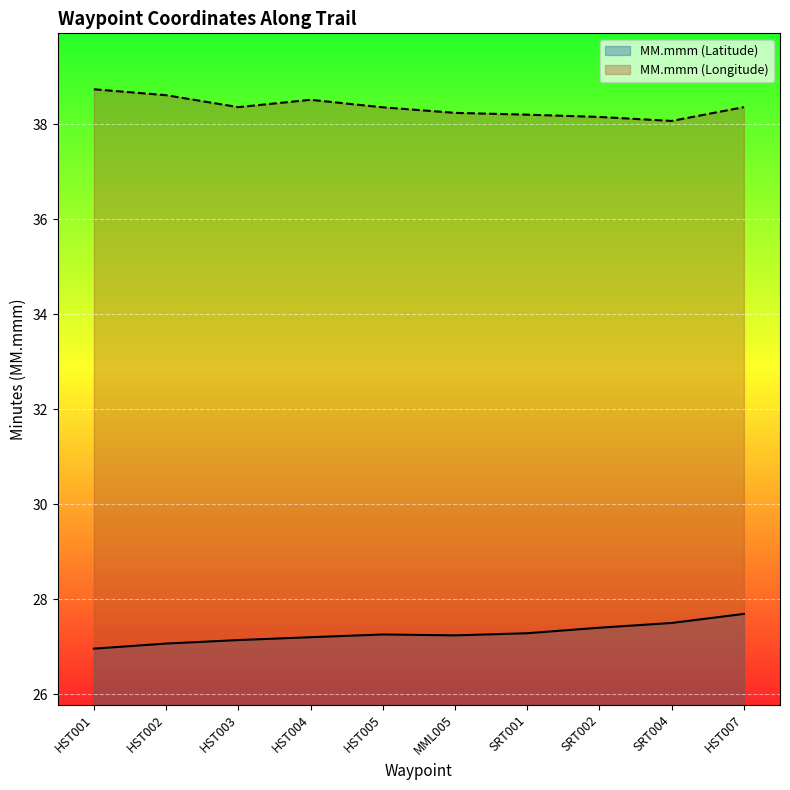

True or false: MM.mmm (Longitude) has more than 0 points higher than both neighbors.

True